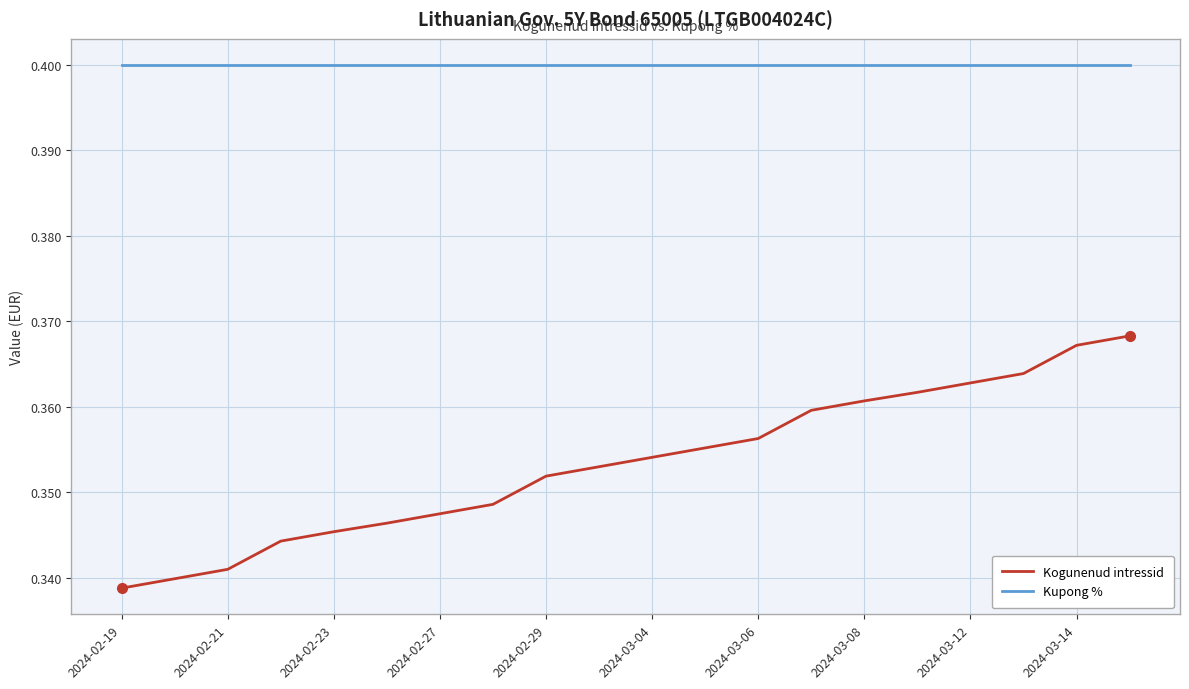

What are all the series names shown in the legend?

Kogunenud intressid, Kupong %